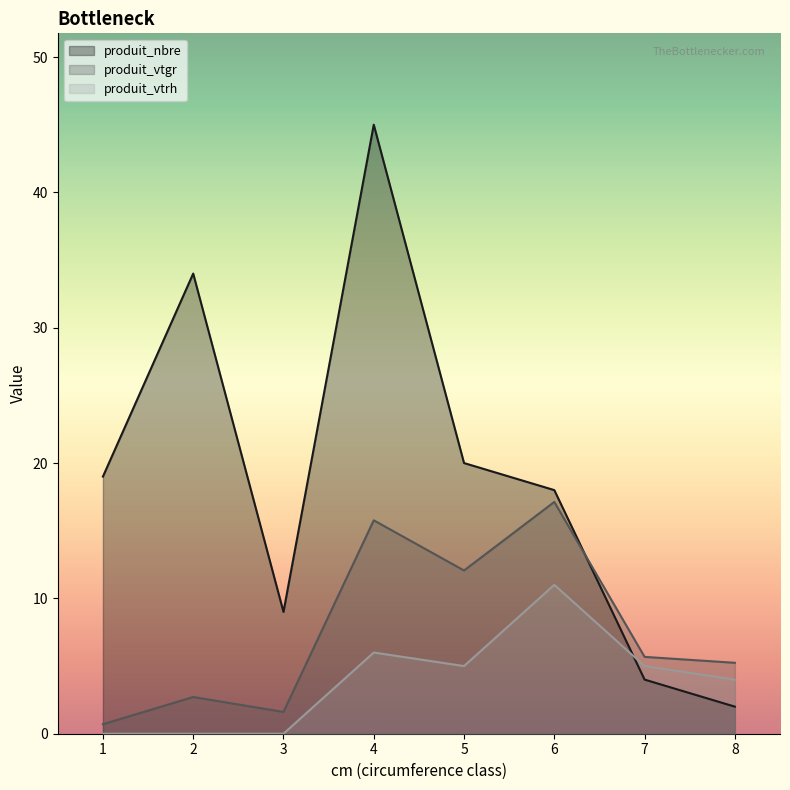

Between 1 and 3, which is larger?

1